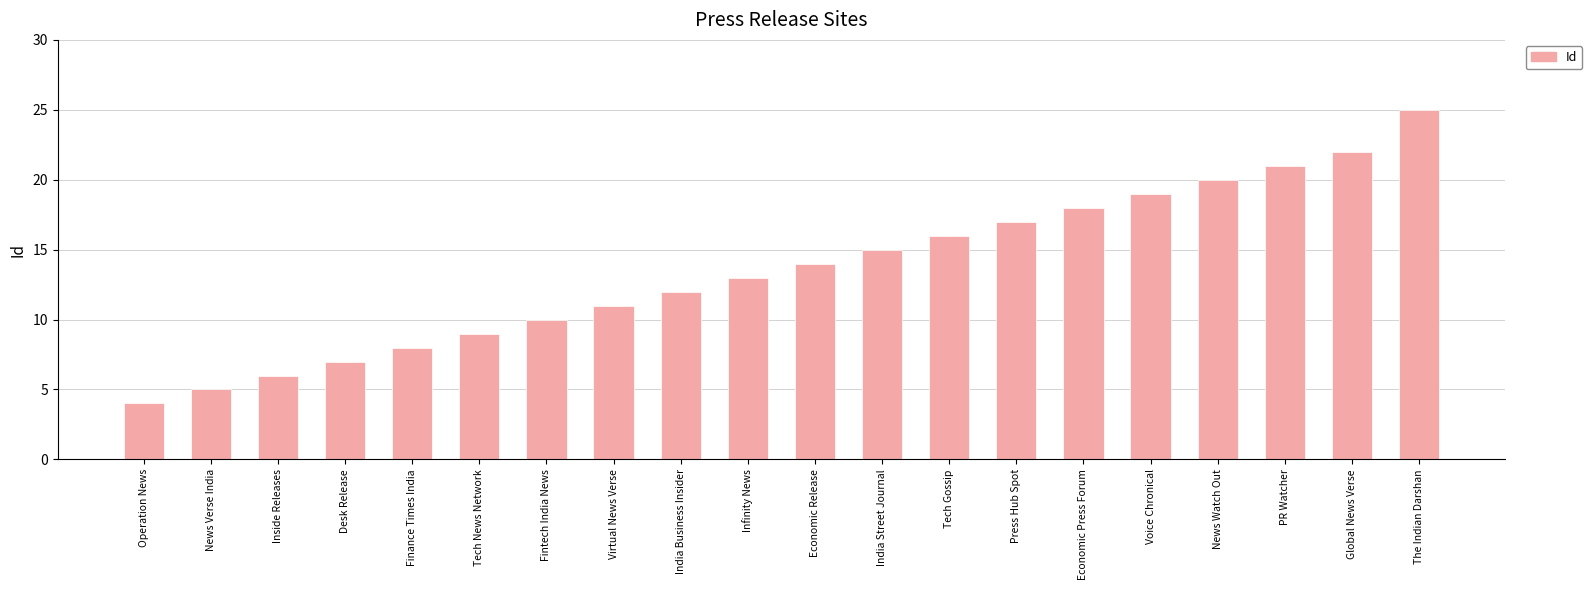

The value at Operation News is 7. True or false?

False